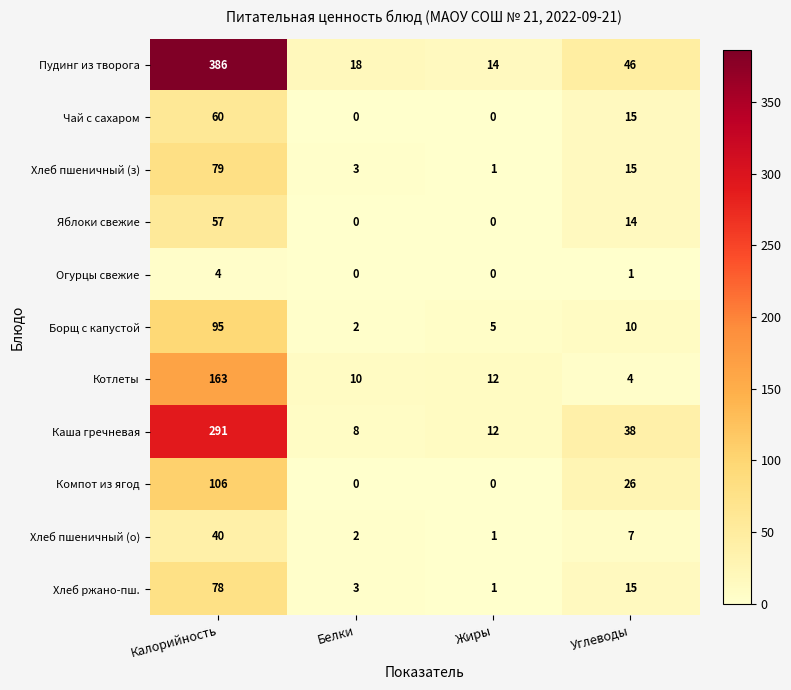

How many data points in Котлеты are less than 12?

2